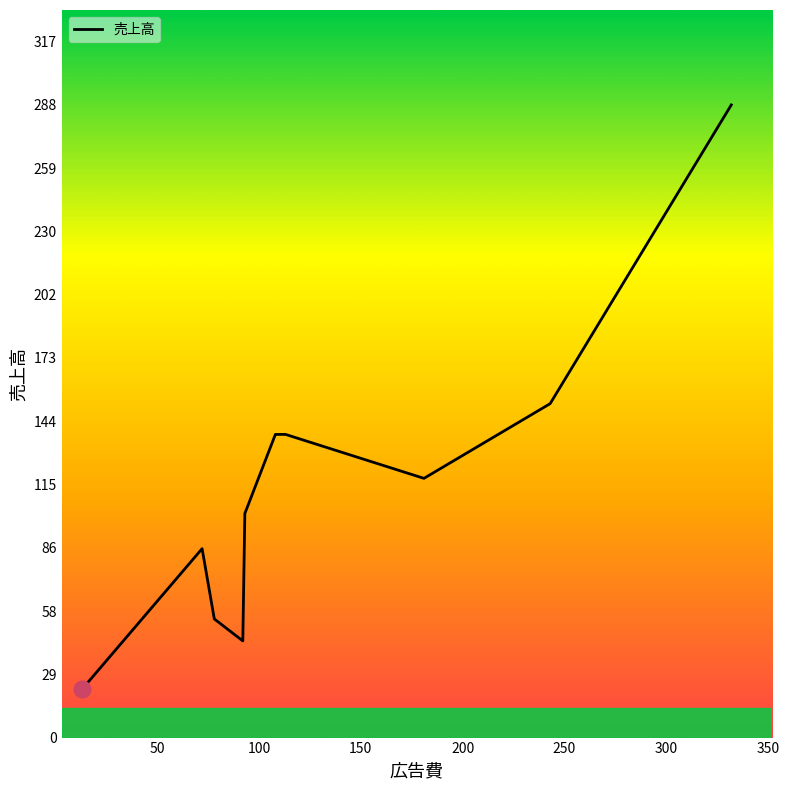

What is the difference between the maximum and minimum values?

266